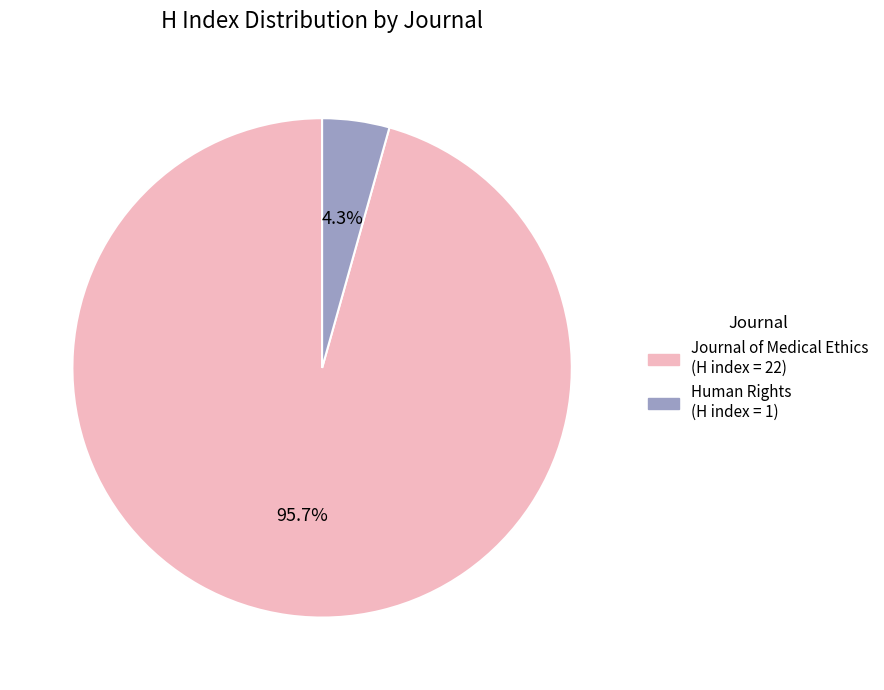

How many slices are in this pie chart?

2